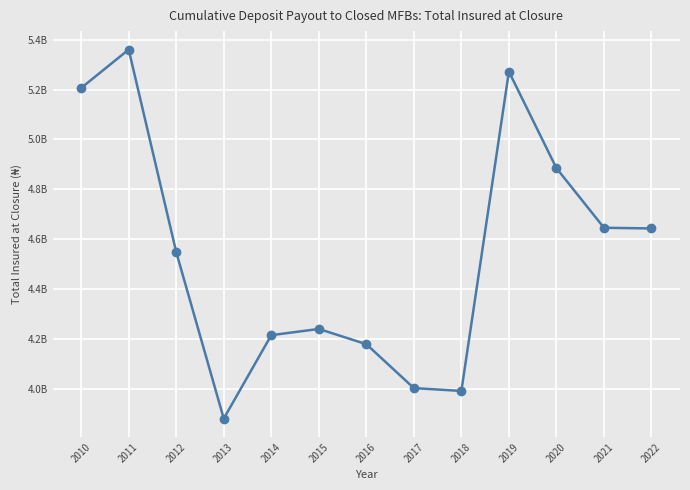

Is this an area chart (filled region under the line)?

No